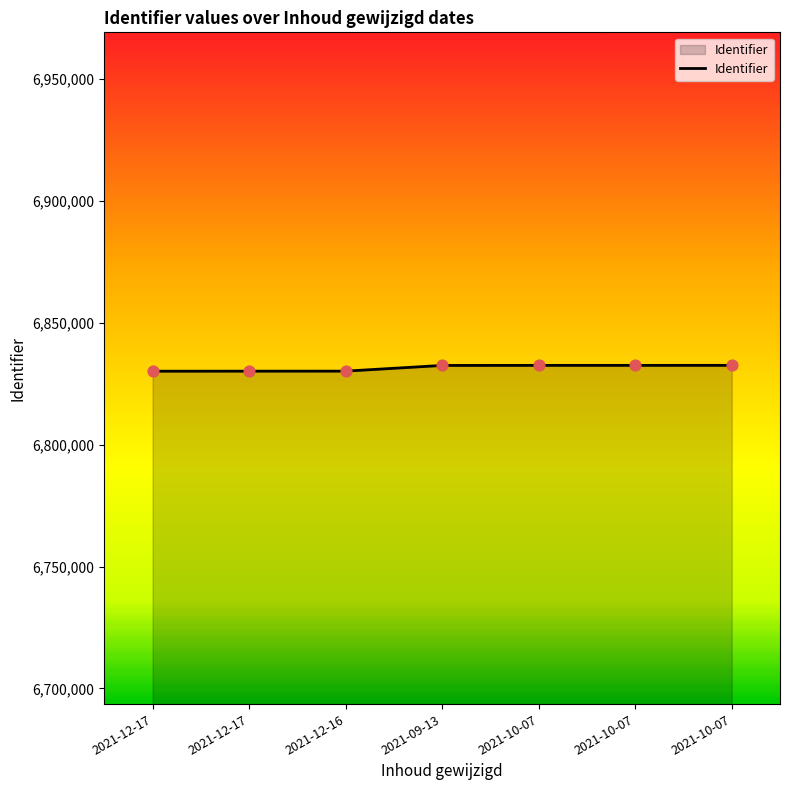

What is the change in value from 2021-12-17 to 2021-12-16?

+21